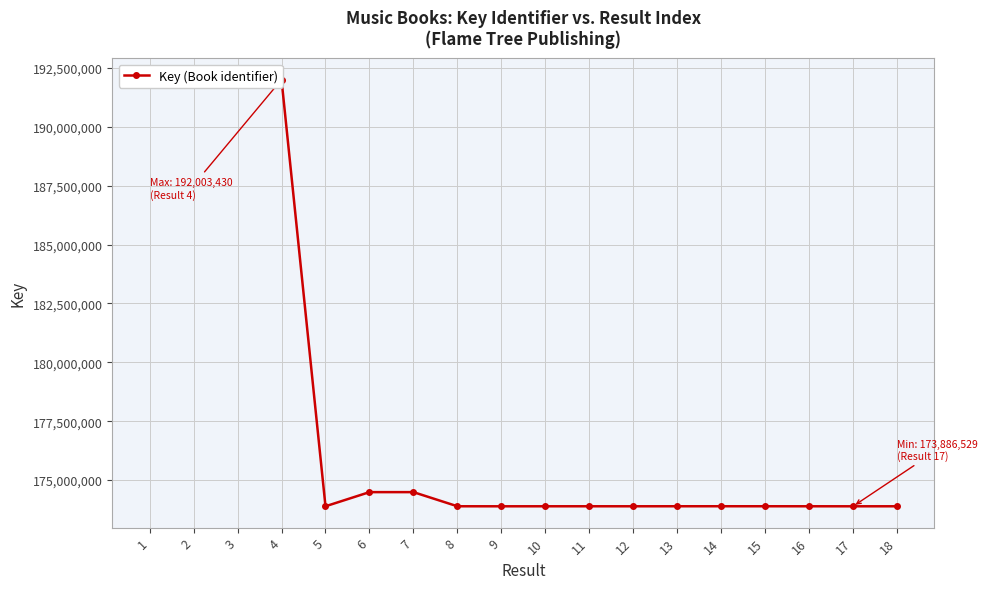

Where is the first local minimum?

5